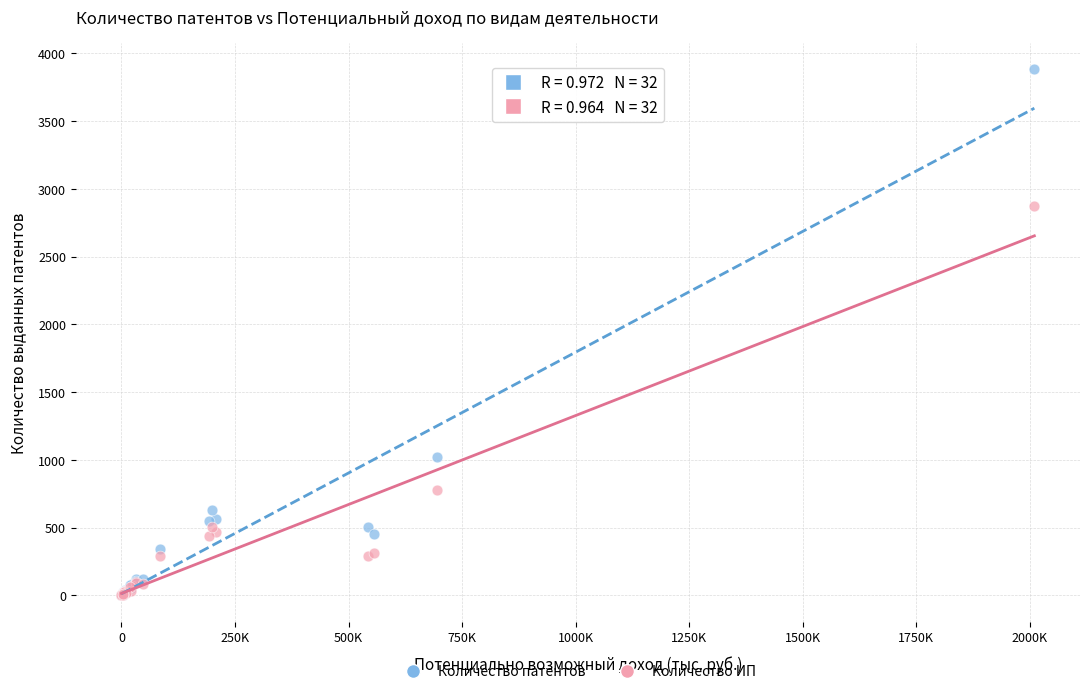

In the Количество ИП series, what Y value is closest to 1437?

776